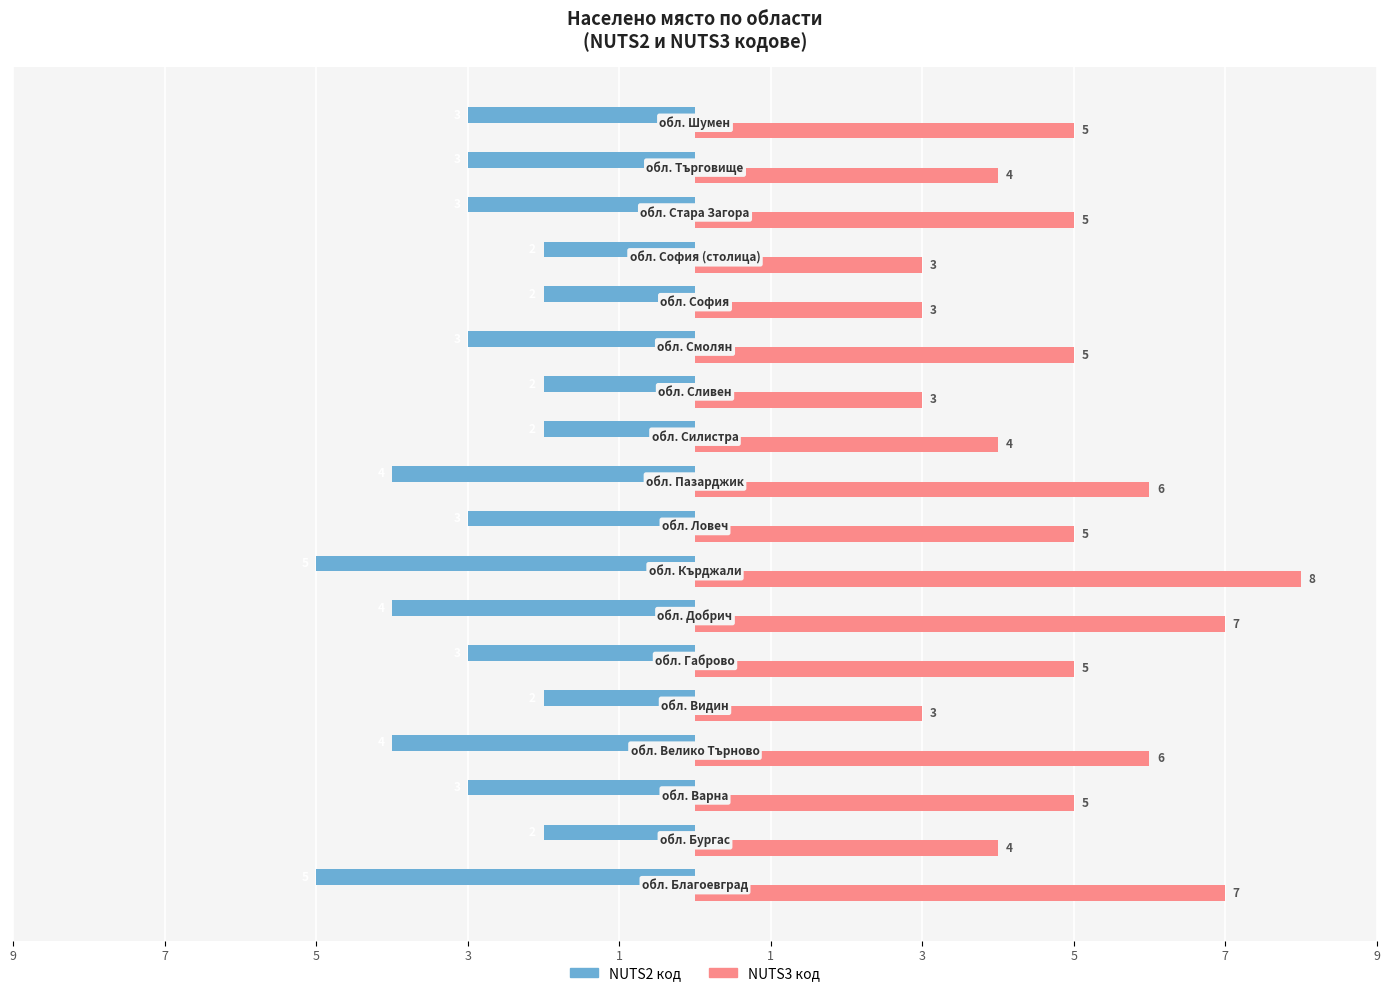

What are all the series names shown in the legend?

NUTS2 код, NUTS3 код